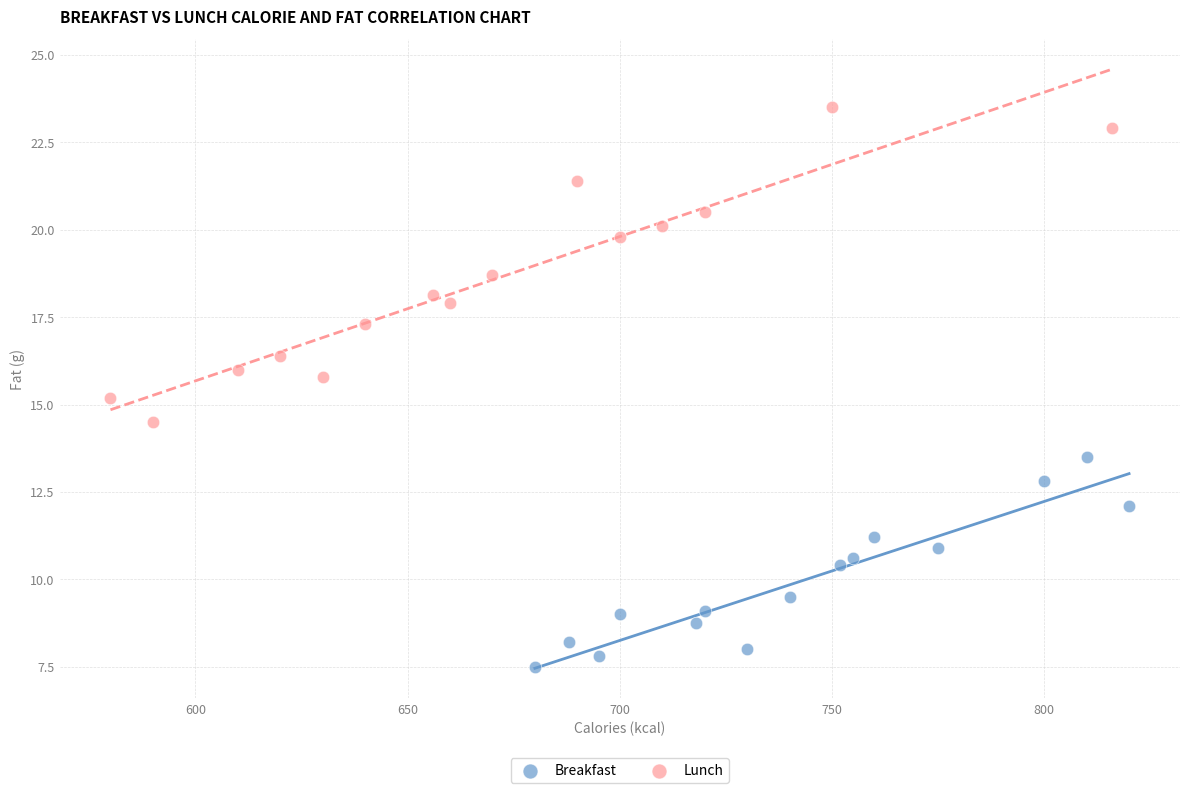

Which series has the widest spread of Y values?

Lunch